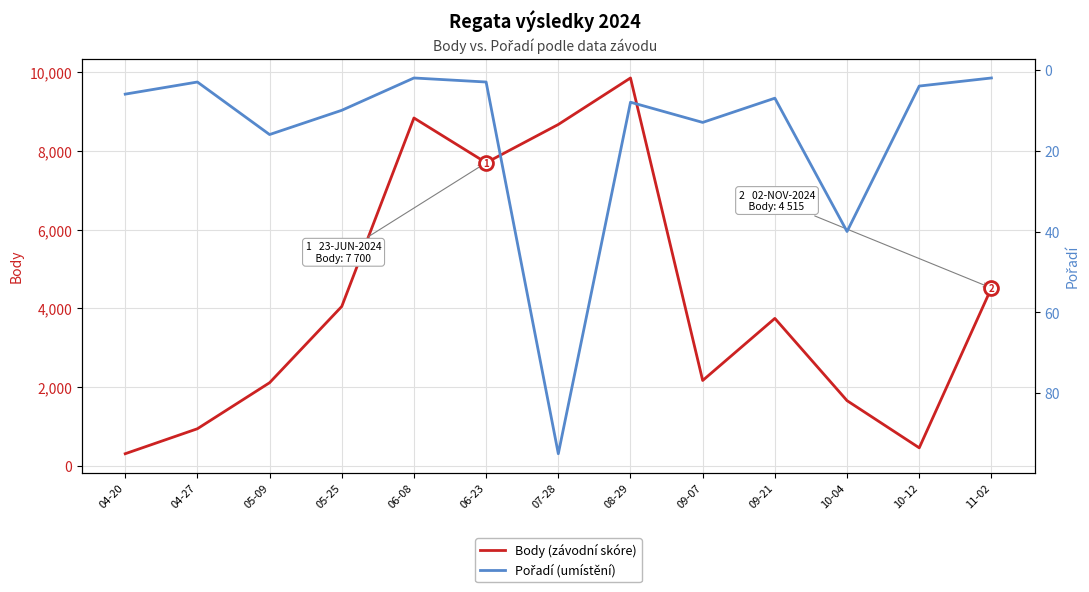

True or false: Pořadí (umístění) and Body (závodní skóre) intersect in this chart.

False